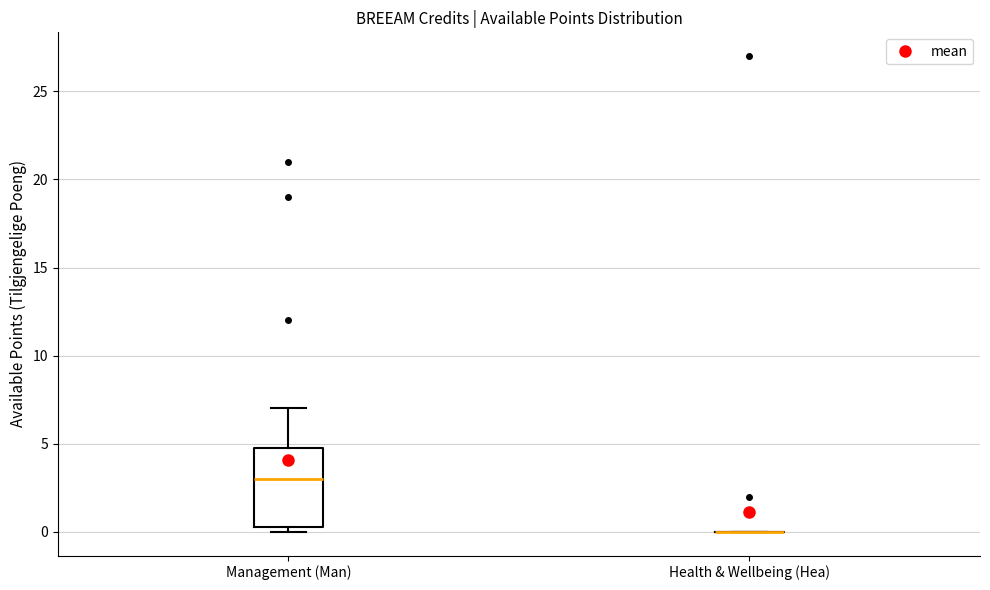

Reading left to right, transcribe this box plot: for each box, give where its median line is, the range the box spans, and where its two whiskers end, as read against the y-axis. The values are not printed on the chart, so give them approximately, as read against the axis.

Management (Man): median 3.0, box 0.5 to 5.0, whiskers 0.0 to 7.0
Health & Wellbeing (Hea): box collapsed to a line at 0.0, whiskers 0.0 to 0.0